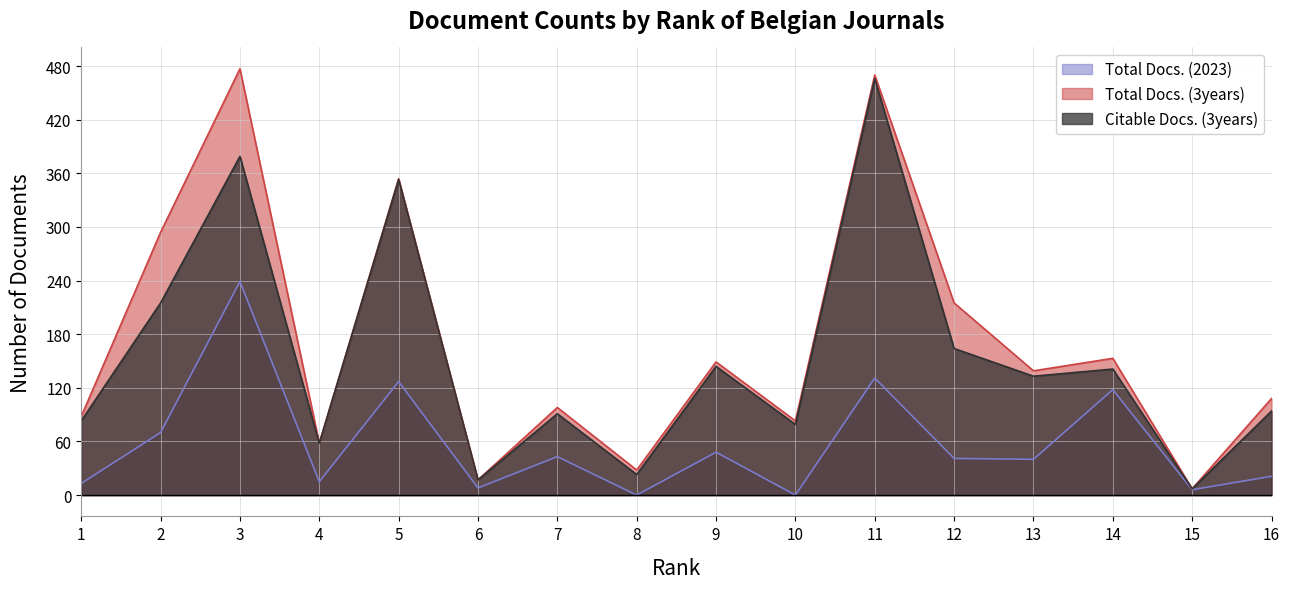

What is the value of the Total Docs. (3years) point at the 10th from the left?

83